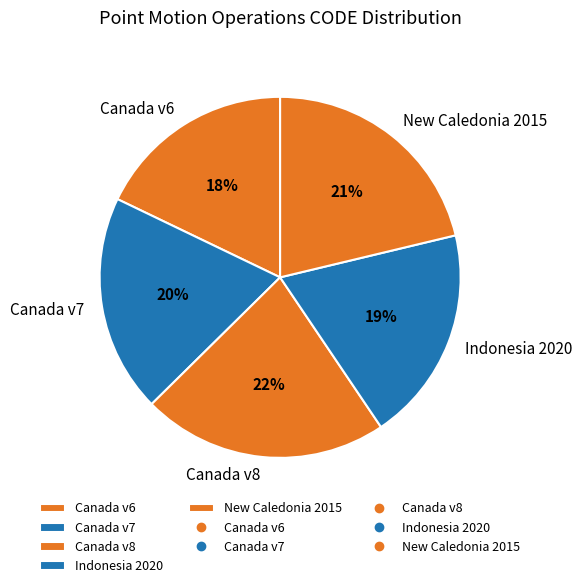

To the nearest percent, what portion does Canada v6 represent?

18%